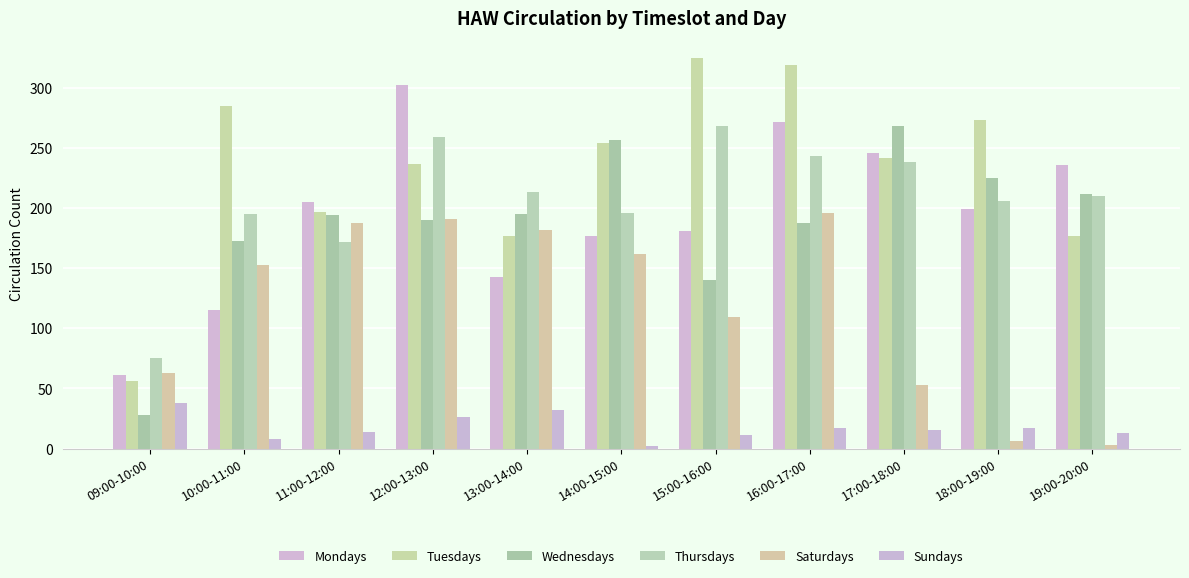

What is the difference between the maximum and minimum values in the Sundays series?

36